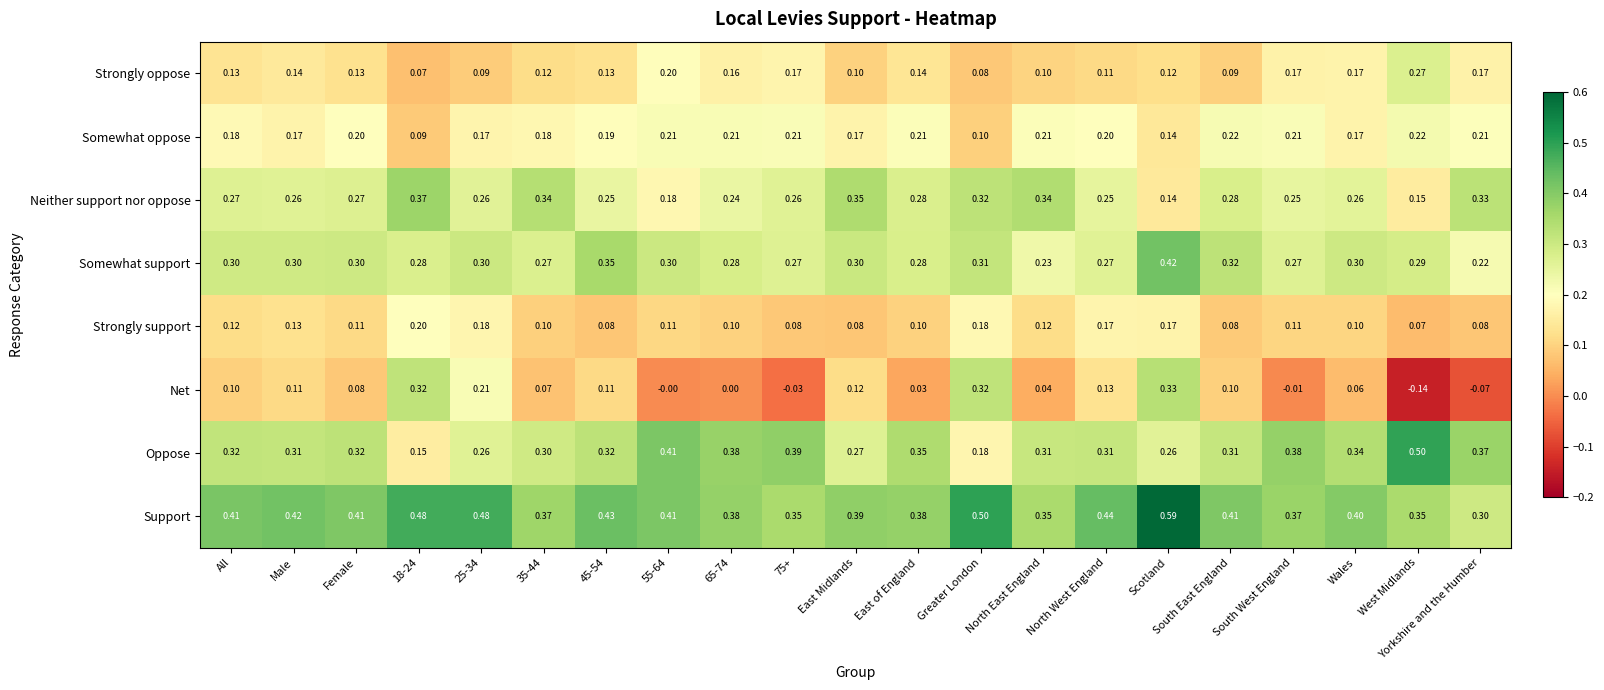

At which label does Net first exceed 0?

All